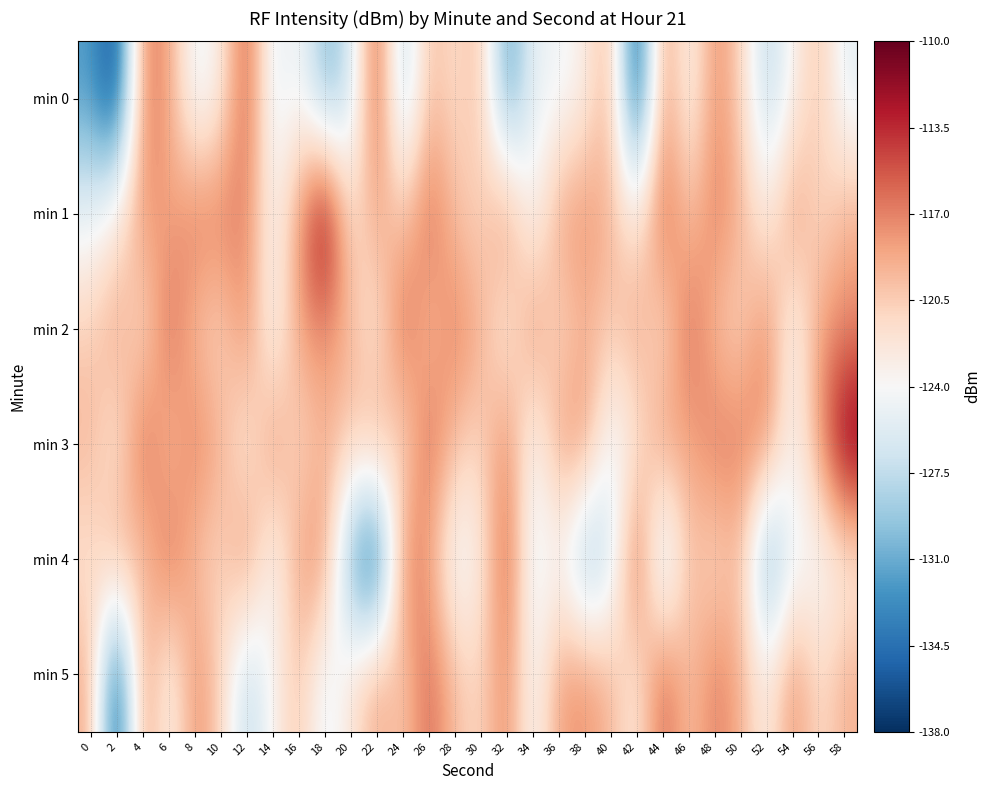

At 4, list the series in order from largest to smallest.

min 3, min 0, min 5, min 1, min 4, min 2